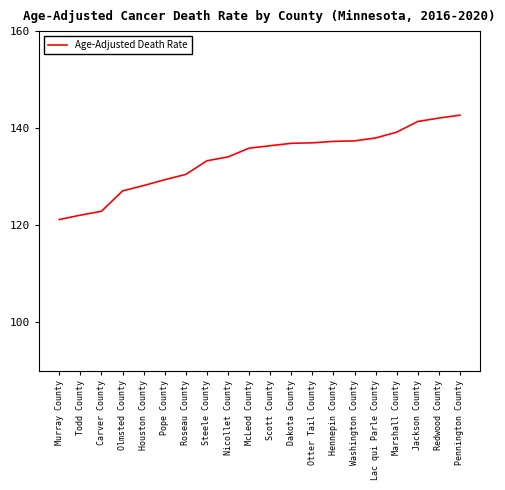

Which category has the lowest value across all series?

Murray County